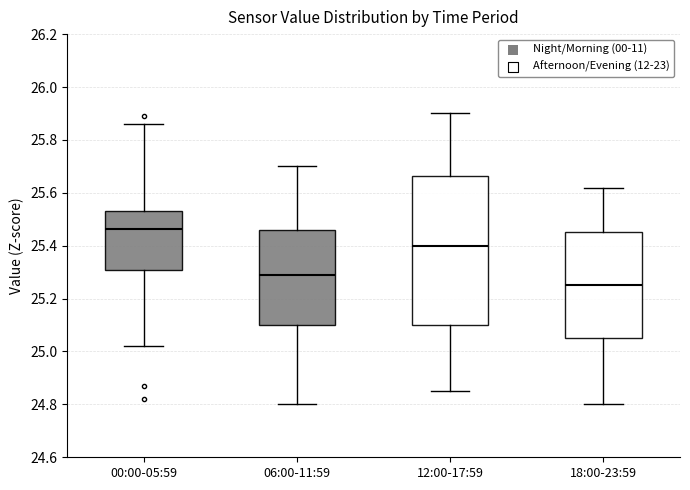

Where does the upper whisker of the box for 06:00-11:59 end on the y-axis? The values are not printed on the chart, so give them approximately, as read against the axis.

25.70